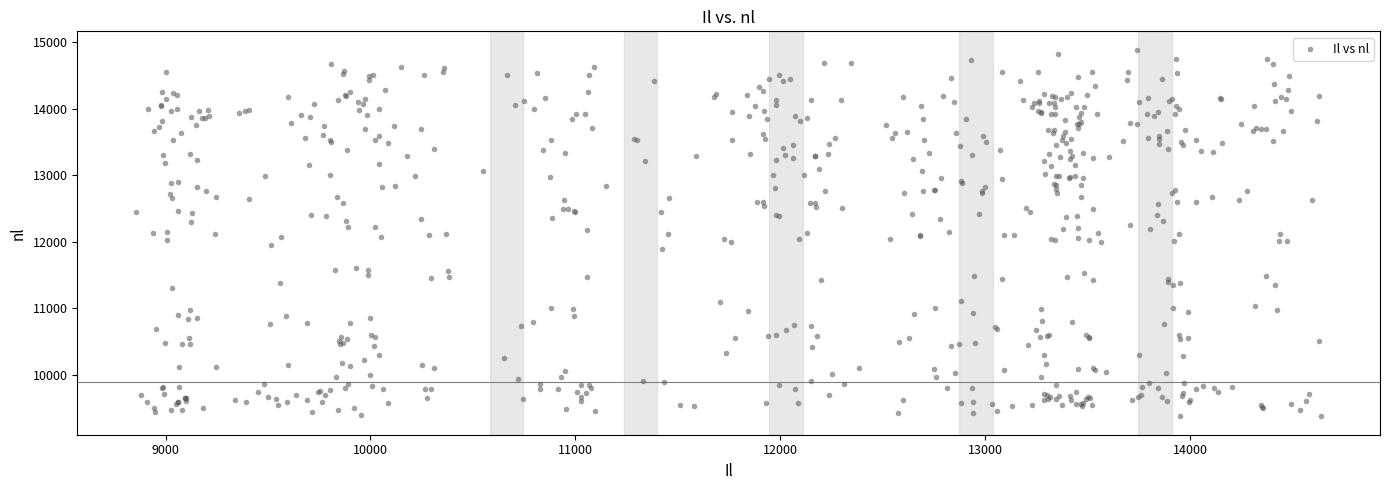

What is the range of Y values (max minus min)?

5513.3